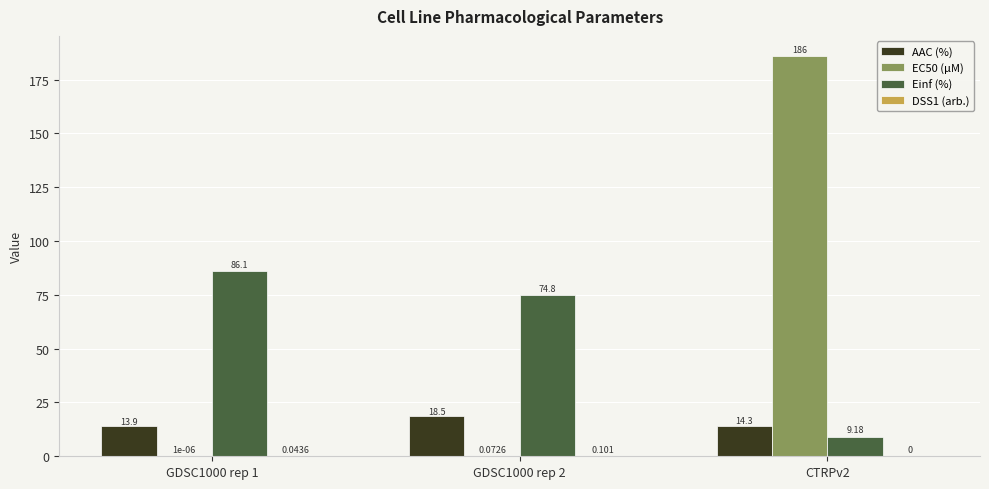

At which label does AAC (%) reach its minimum?

GDSC1000 rep 1